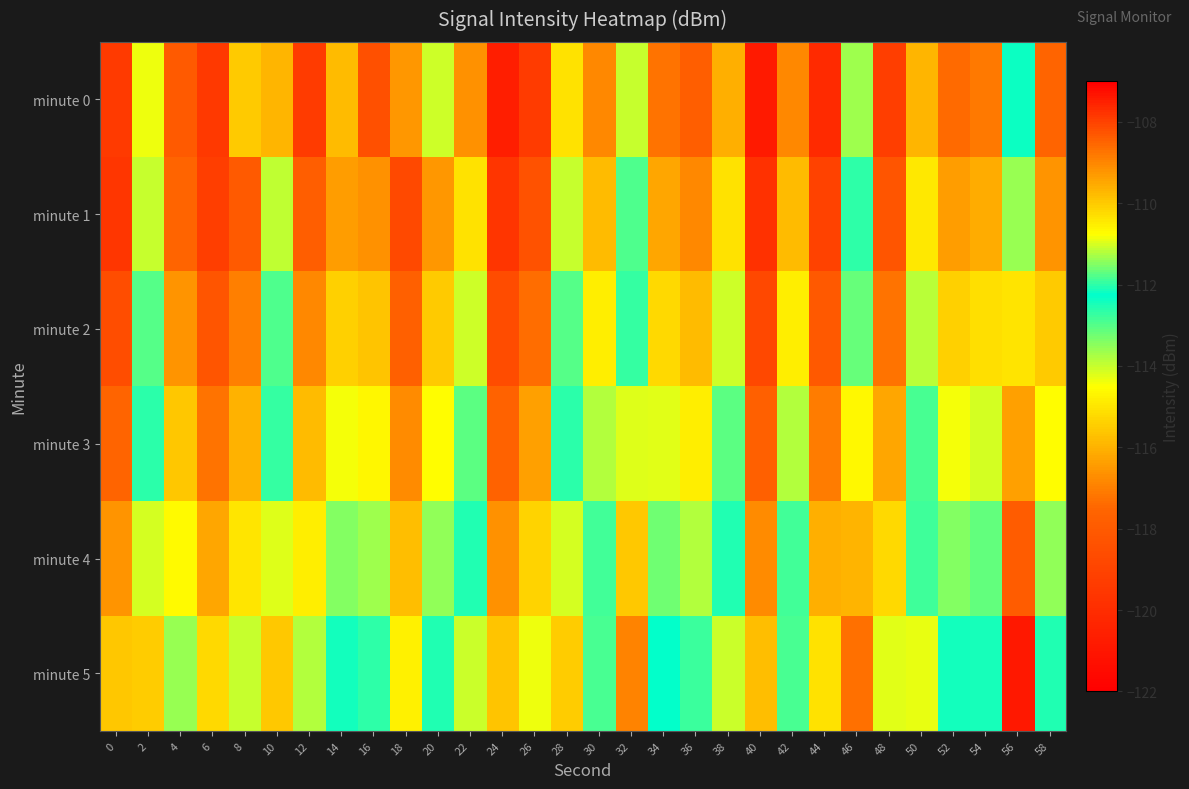

Reading right to left, what are all the values shown in this chart?

minute 0: 58=-117.6	56=-112.4	54=-117.1	52=-117.4	50=-115.9	48=-119.2	46=-113.6	44=-120.1	42=-116.8	40=-120.8	38=-116.1	36=-117.8	34=-117.2	32=-114.0	30=-116.8	28=-115.0	26=-119.3	24=-120.6	22=-116.7	20=-114.1	18=-116.5	16=-118.5	14=-115.8	12=-119.3	10=-116.0	8=-115.6	6=-119.5	4=-118.0	2=-114.3	0=-119.4
minute 1: 58=-116.6	56=-111.4	54=-116.1	52=-116.4	50=-114.9	48=-118.2	46=-112.6	44=-119.1	42=-115.8	40=-119.8	38=-115.1	36=-116.8	34=-116.2	32=-113.0	30=-115.8	28=-114.0	26=-118.3	24=-119.6	22=-115.1	20=-116.5	18=-118.8	16=-116.6	14=-116.4	12=-117.8	10=-114.0	8=-118.0	6=-119.2	4=-117.6	2=-114.0	0=-119.6
minute 2: 58=-115.6	56=-110.4	54=-115.1	52=-115.4	50=-113.9	48=-117.2	46=-111.6	44=-118.1	42=-114.8	40=-118.8	38=-114.1	36=-115.8	34=-115.2	32=-112.0	30=-114.8	28=-113.0	26=-117.3	24=-118.6	22=-114.1	20=-115.5	18=-117.8	16=-115.6	14=-115.4	12=-116.8	10=-113.0	8=-117.0	6=-118.2	4=-116.6	2=-113.0	0=-118.6
minute 3: 58=-114.6	56=-109.4	54=-114.1	52=-114.4	50=-112.9	48=-116.2	46=-110.6	44=-117.1	42=-113.8	40=-117.8	38=-113.1	36=-114.8	34=-114.2	32=-111.0	30=-113.8	28=-112.0	26=-116.3	24=-117.6	22=-113.1	20=-114.5	18=-116.8	16=-114.6	14=-114.4	12=-115.8	10=-112.0	8=-116.0	6=-117.2	4=-115.6	2=-112.0	0=-117.6
minute 4: 58=-113.6	56=-108.4	54=-113.1	52=-113.4	50=-111.9	48=-115.2	46=-109.6	44=-116.1	42=-112.8	40=-116.8	38=-112.1	36=-113.8	34=-113.2	32=-110.0	30=-112.8	28=-111.0	26=-115.3	24=-116.6	22=-112.1	20=-113.5	18=-115.8	16=-113.6	14=-113.4	12=-114.8	10=-111.0	8=-115.0	6=-116.2	4=-114.6	2=-111.0	0=-116.6
minute 5: 58=-112.6	56=-107.4	54=-112.1	52=-112.4	50=-110.9	48=-114.2	46=-108.6	44=-115.1	42=-111.8	40=-115.8	38=-111.1	36=-112.8	34=-112.2	32=-109.0	30=-111.8	28=-110.0	26=-114.3	24=-115.6	22=-111.1	20=-112.5	18=-114.8	16=-112.6	14=-112.4	12=-113.8	10=-110.0	8=-114.0	6=-115.2	4=-113.6	2=-110.0	0=-115.6